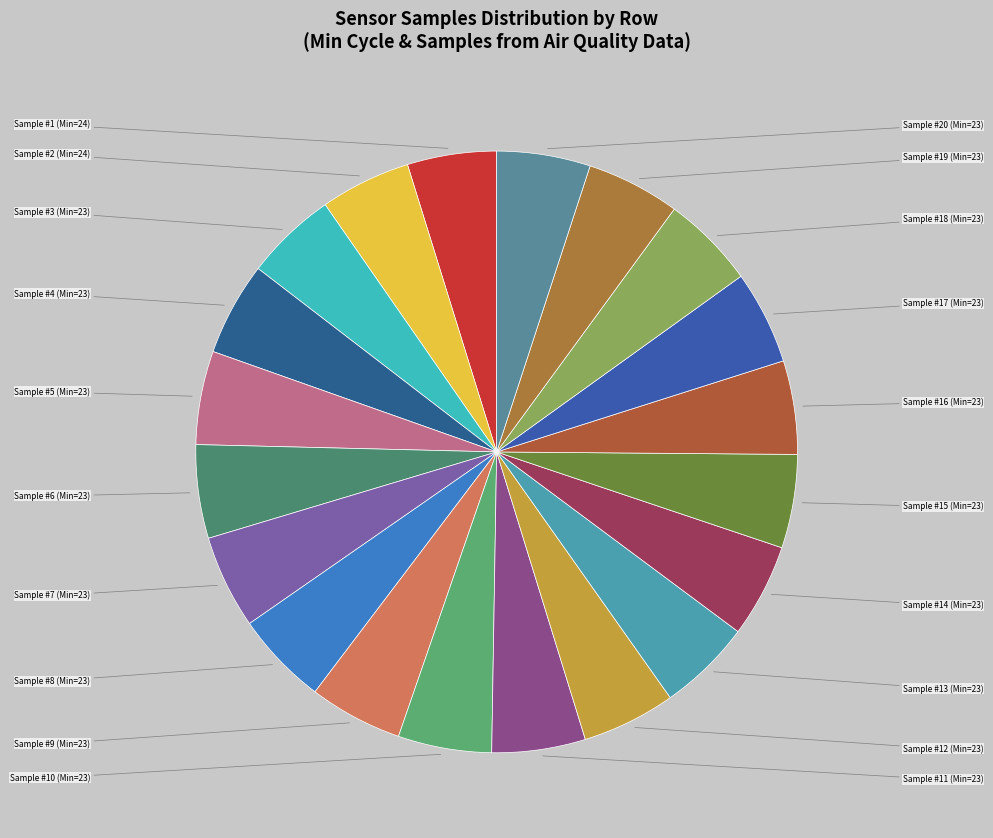

How many slices are in this pie chart?

20